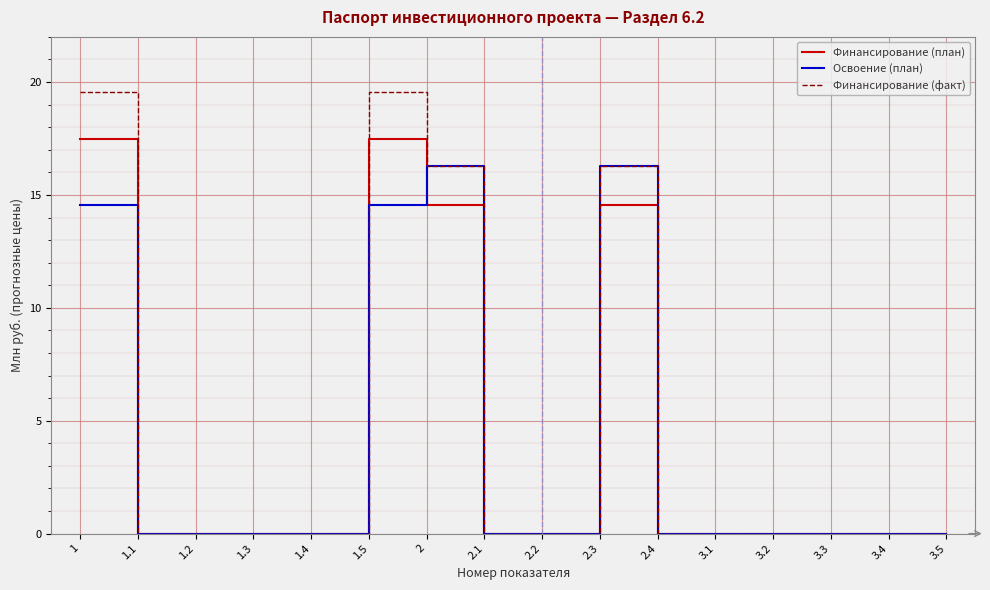

Reading right to left, list all the values displayed in this chart.

Финансирование (план): 3.5=0.0	3.4=0.0	3.3=0.0	3.2=0.0	3.1=0.0	2.4=0.0	2.3=14.6	2.2=0.0	2.1=0.0	2=14.6	1.5=17.5	1.4=0.0	1.3=0.0	1.2=0.0	1.1=0.0	1=17.5
Освоение (план): 3.5=0.0	3.4=0.0	3.3=0.0	3.2=0.0	3.1=0.0	2.4=0.0	2.3=16.3	2.2=0.0	2.1=0.0	2=16.3	1.5=14.6	1.4=0.0	1.3=0.0	1.2=0.0	1.1=0.0	1=14.6
Финансирование (факт): 3.5=0.0	3.4=0.0	3.3=0.0	3.2=0.0	3.1=0.0	2.4=0.0	2.3=16.3	2.2=0.0	2.1=0.0	2=16.3	1.5=19.6	1.4=0.0	1.3=0.0	1.2=0.0	1.1=0.0	1=19.6